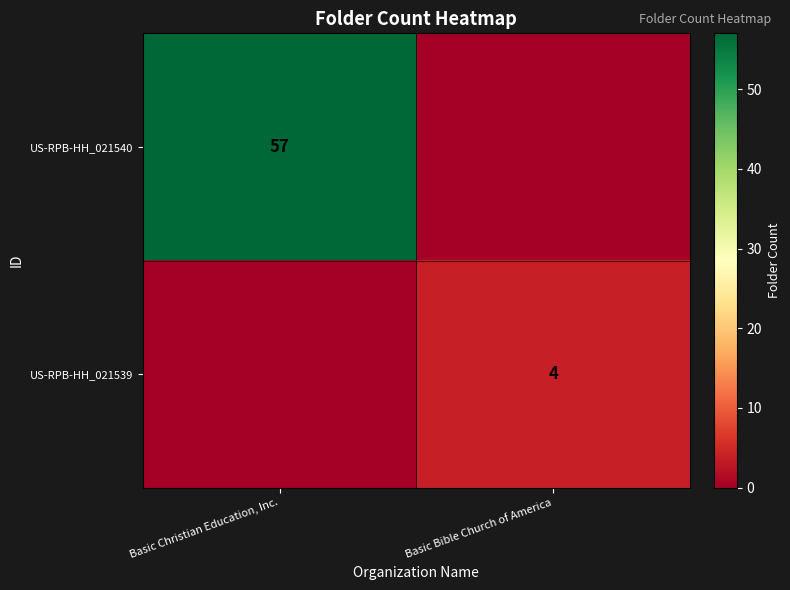

The value of US-RPB-HH_021539 at Basic Bible Church of America is 4. True or false?

True